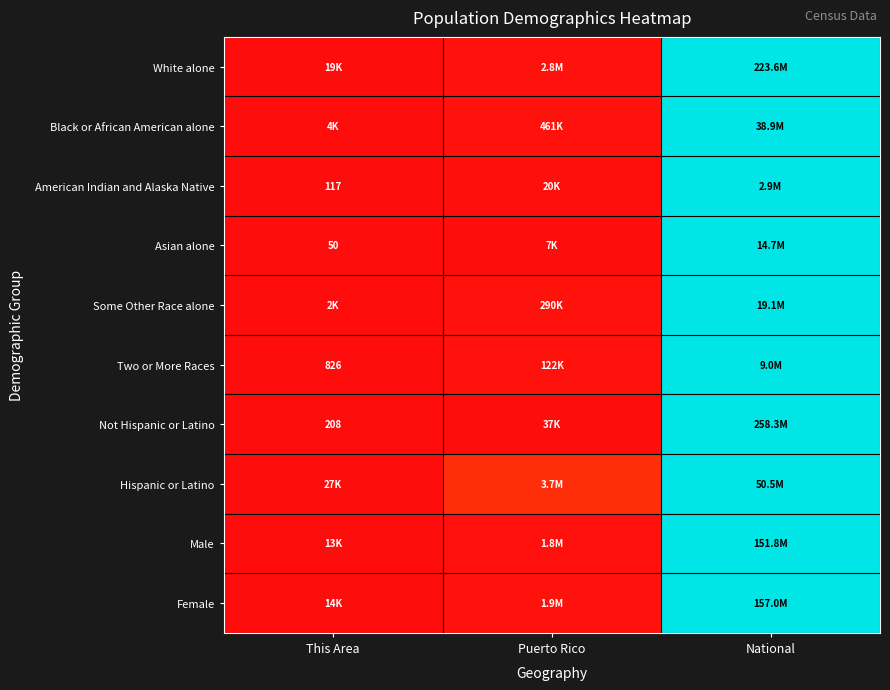

Is the value of Not Hispanic or Latino at Puerto Rico greater than the value of Hispanic or Latino at National?

No